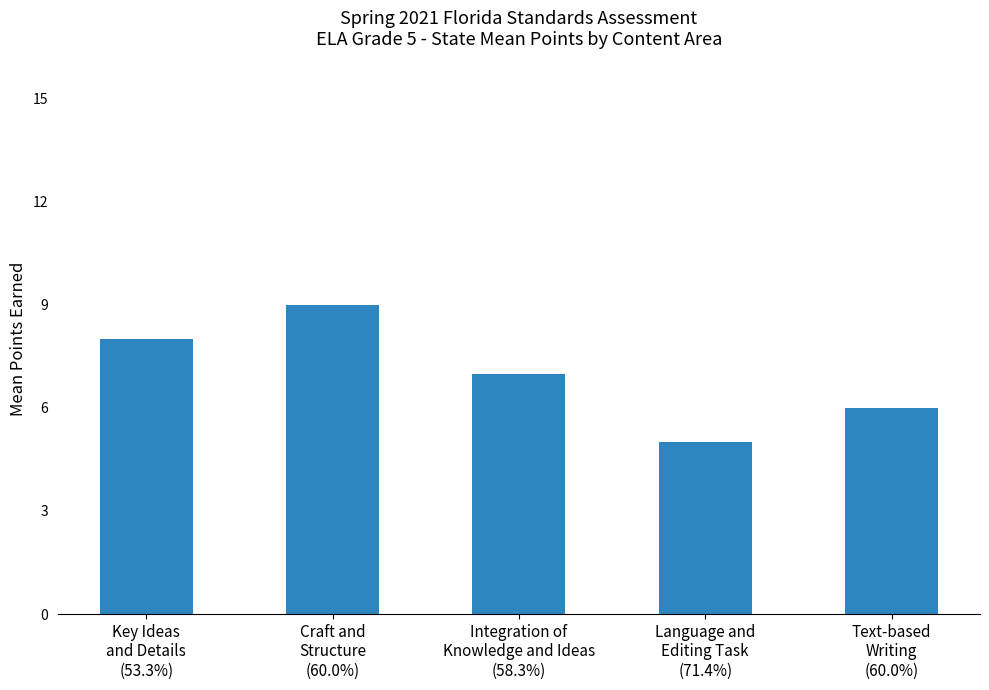

What is the greatest value displayed?

9